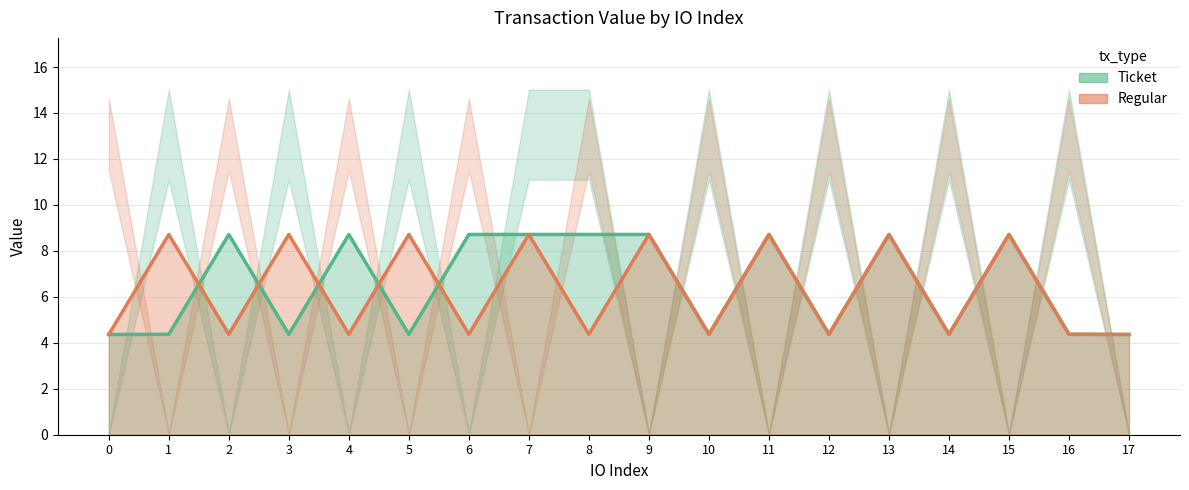

What is the value of the Regular (line) point at the 1st from the left?

4.4